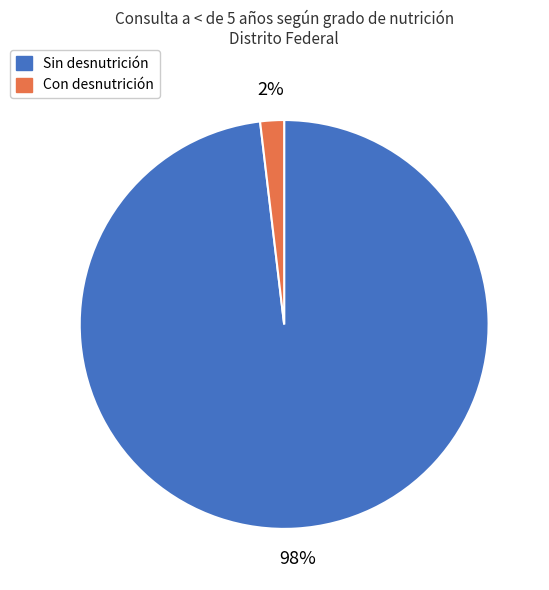

Which has a higher value, Con desnutrición or Sin desnutrición?

Sin desnutrición